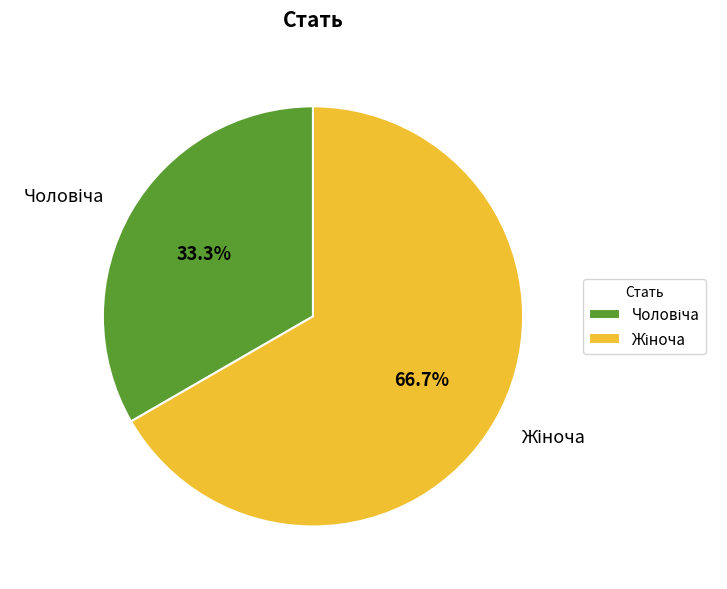

Is there any slice that represents more than half of the pie?

Yes